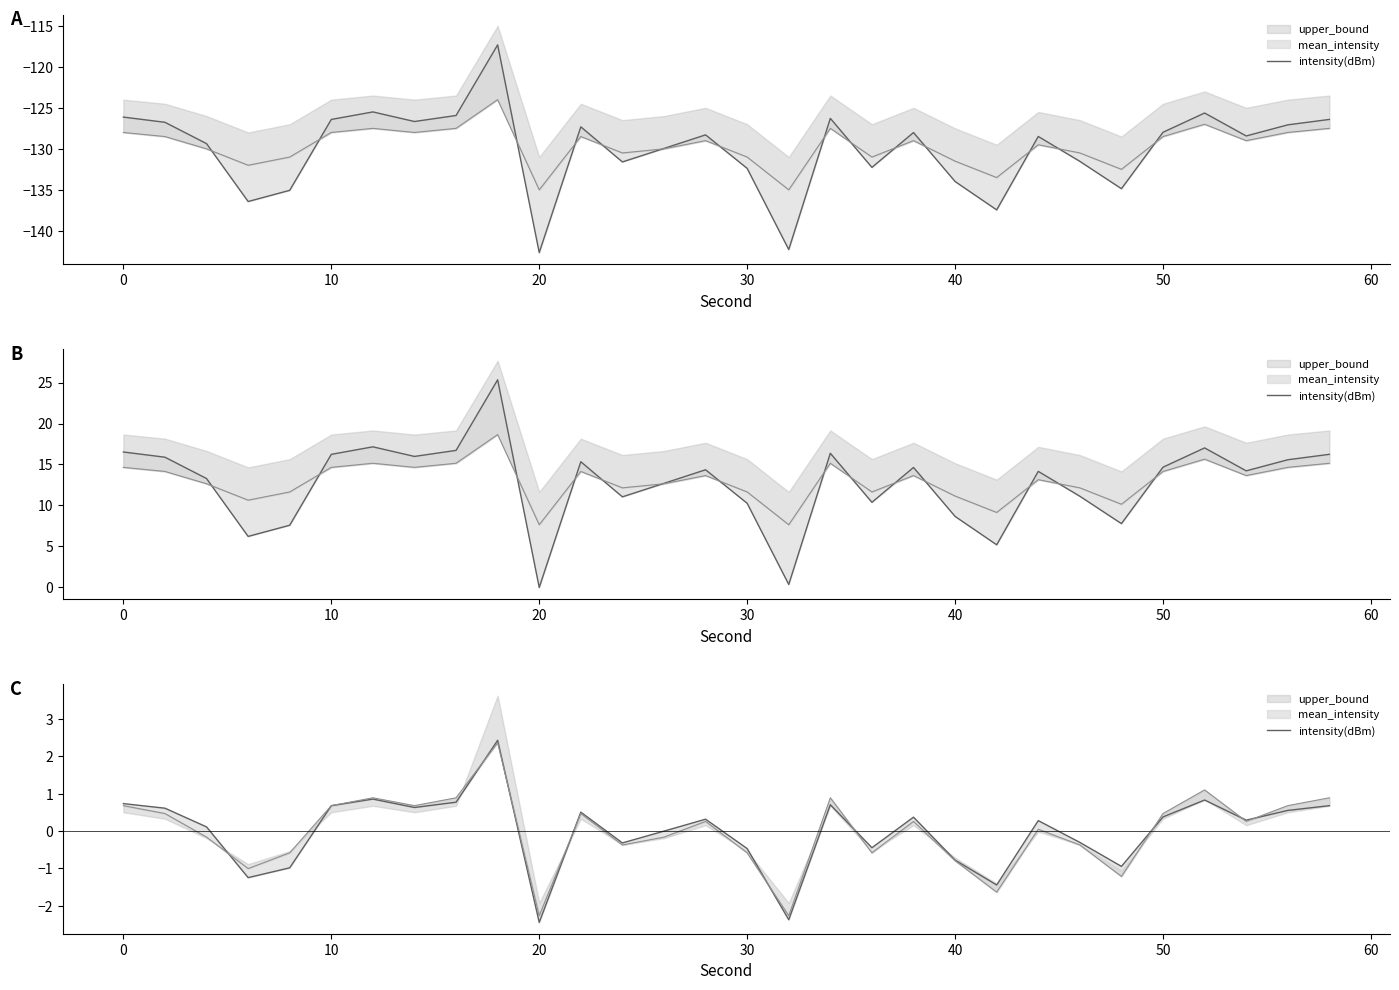

True or false: the data shows 0.4 at 27.

False